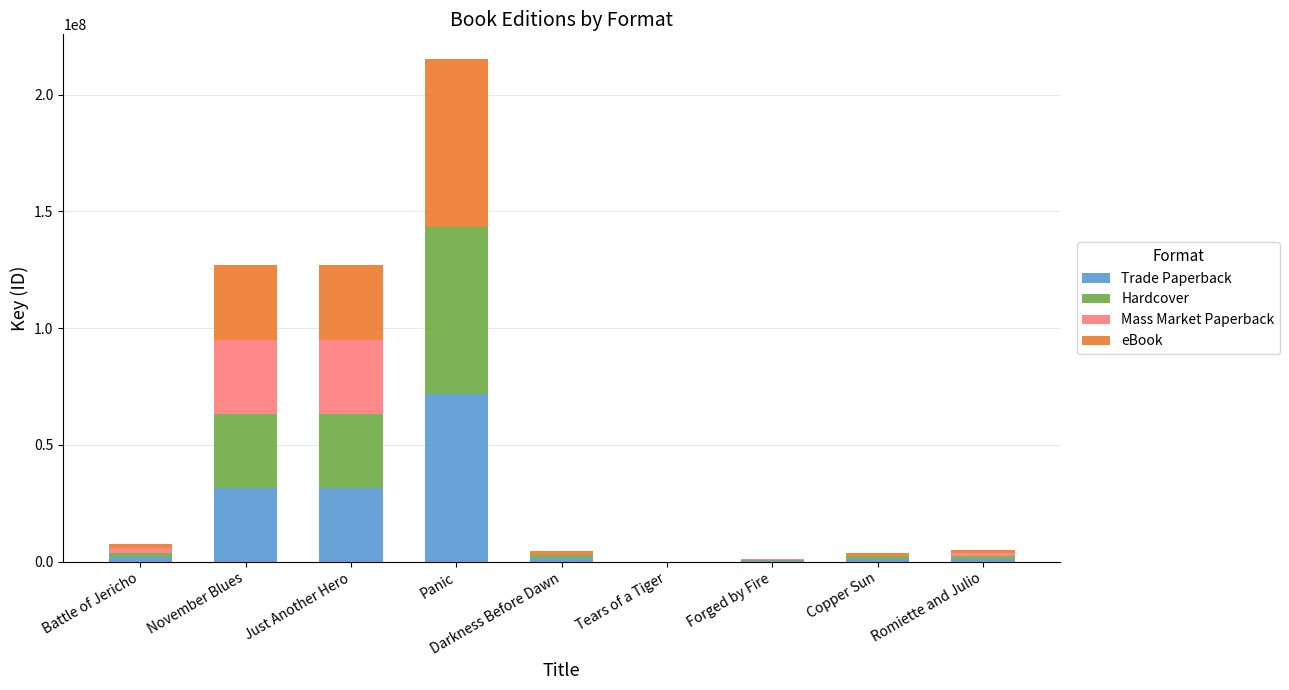

Does the chart contain stacked bars?

Yes